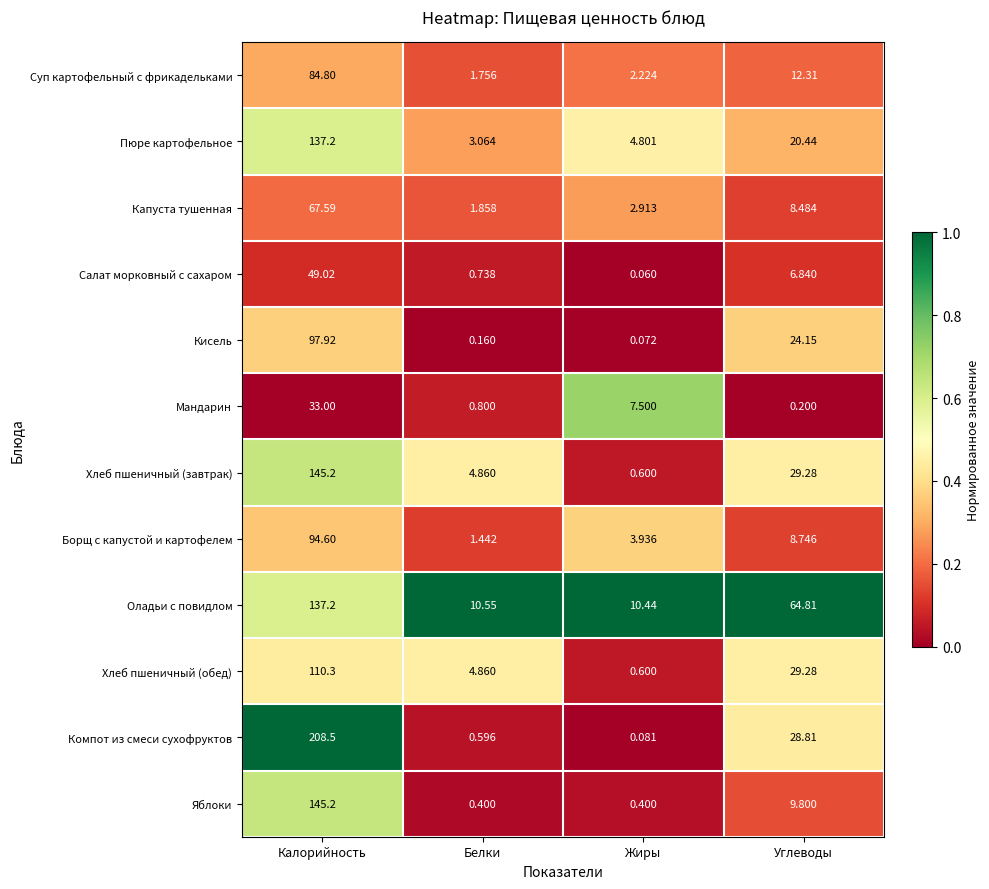

What is the spread (max minus min) of values at Жиры?

10.4